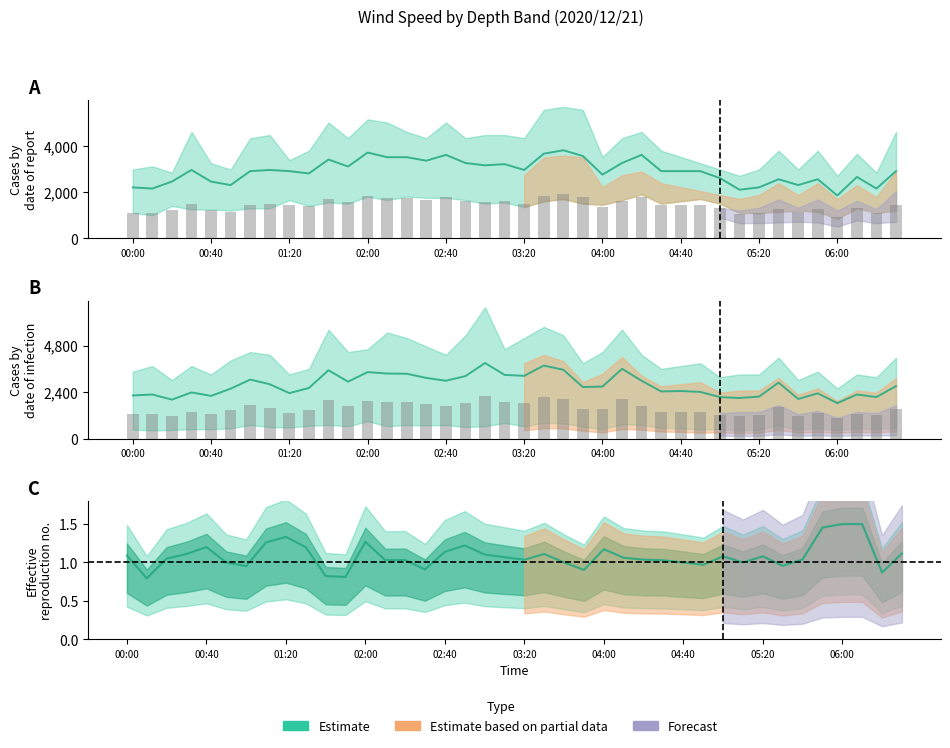

What is the smallest value displayed?

0.7